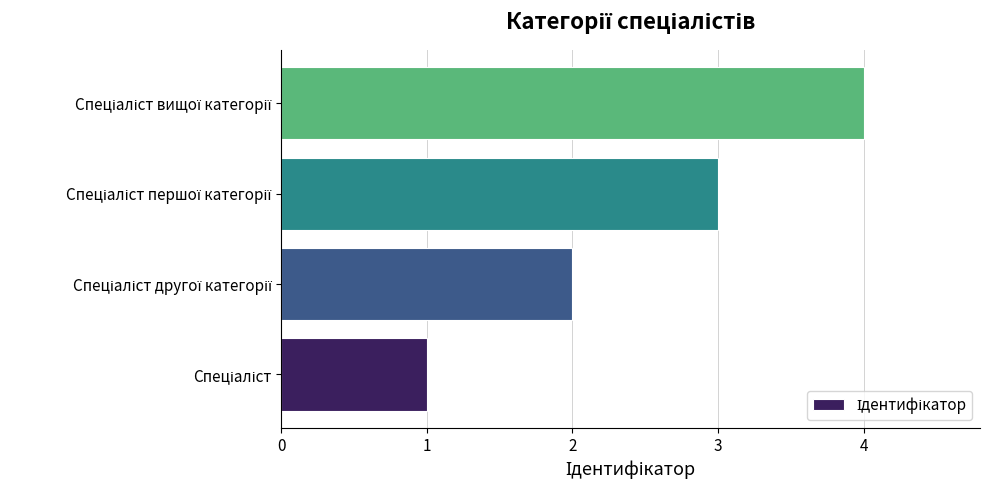

What is the sum of all values?

10